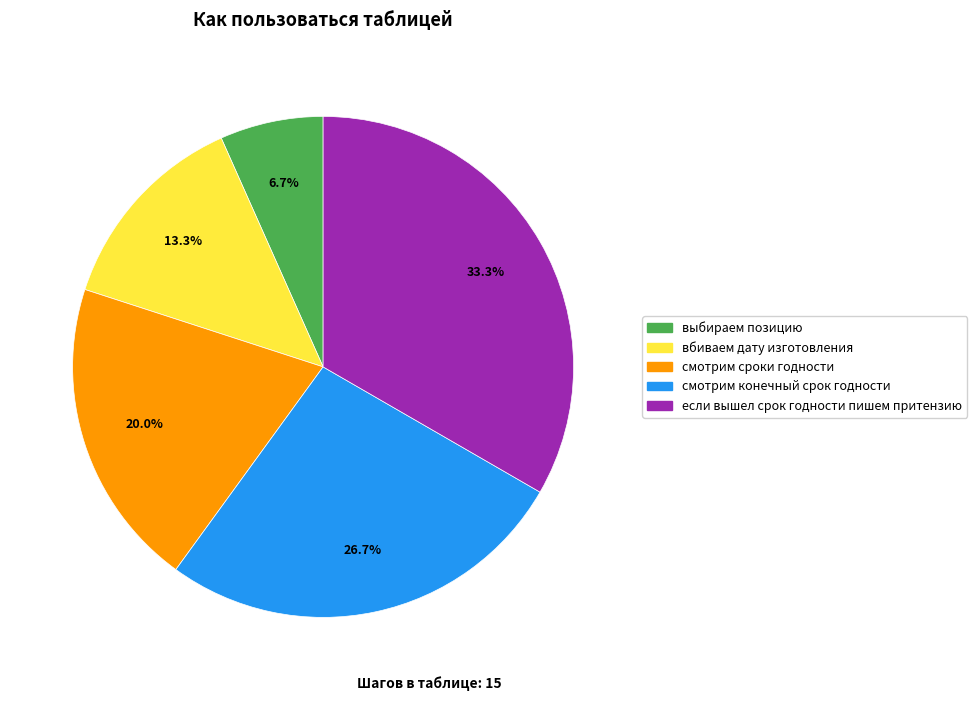

To the nearest percent, what portion does если вышел срок годности пишем притензию represent?

33%